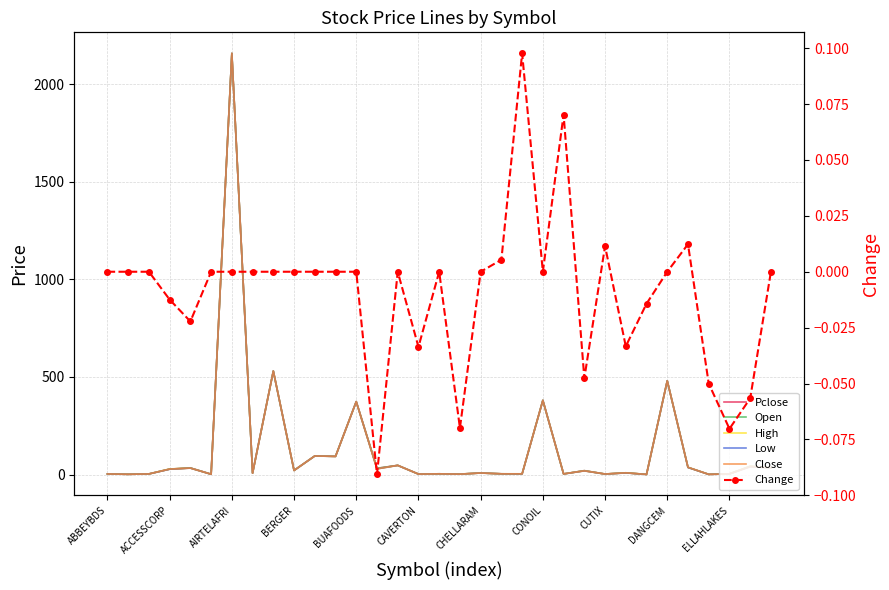

True or false: Close has a value of 34.7 at 32.

True